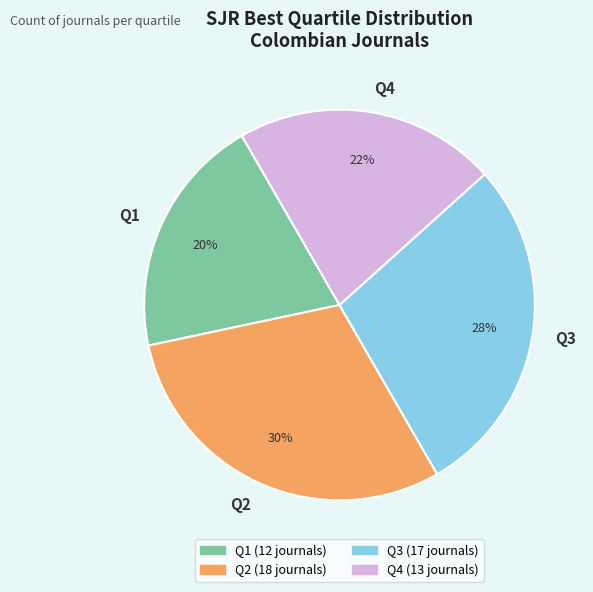

Rank the categories by value from lowest to highest.

Q1, Q4, Q3, Q2